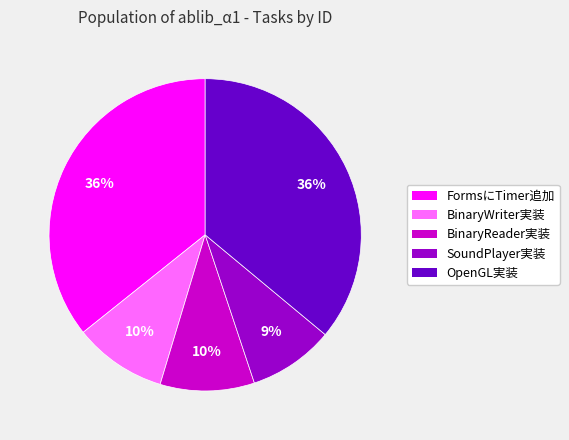

What is the ratio of the value at SoundPlayer実装 to the value at BinaryWriter実装?

0.9